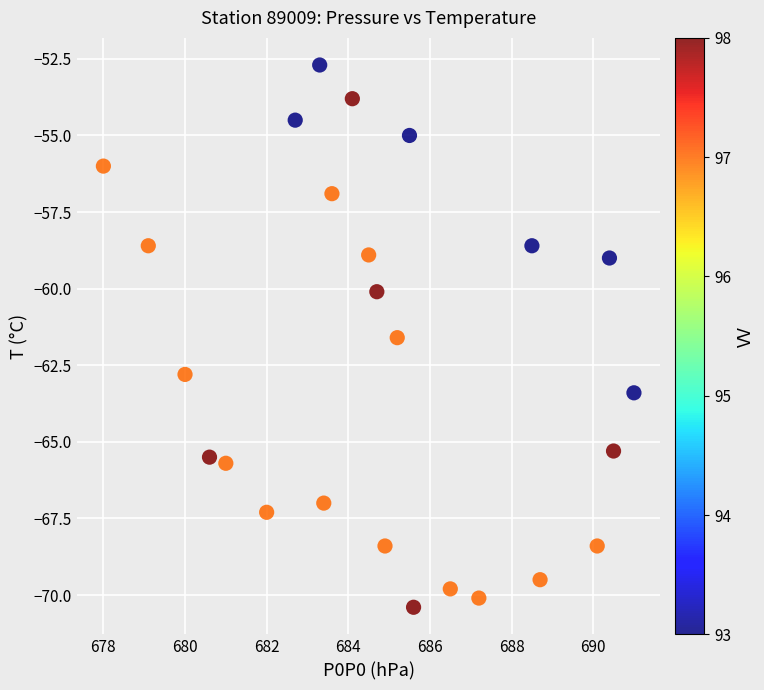

What is the range of Y values (max minus min)?

17.7